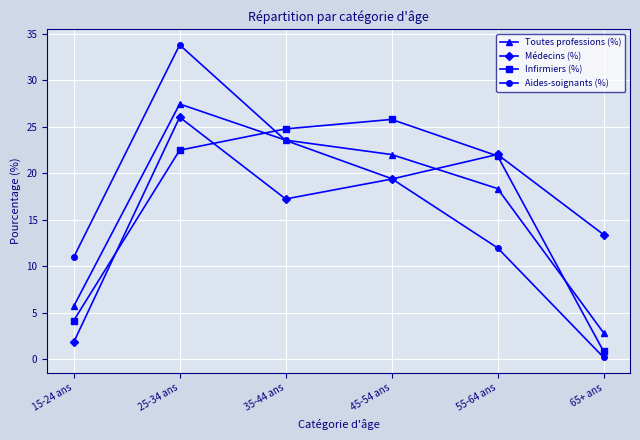

The Médecins (%) series shows 1.8 at 15-24 ans. True or false?

True